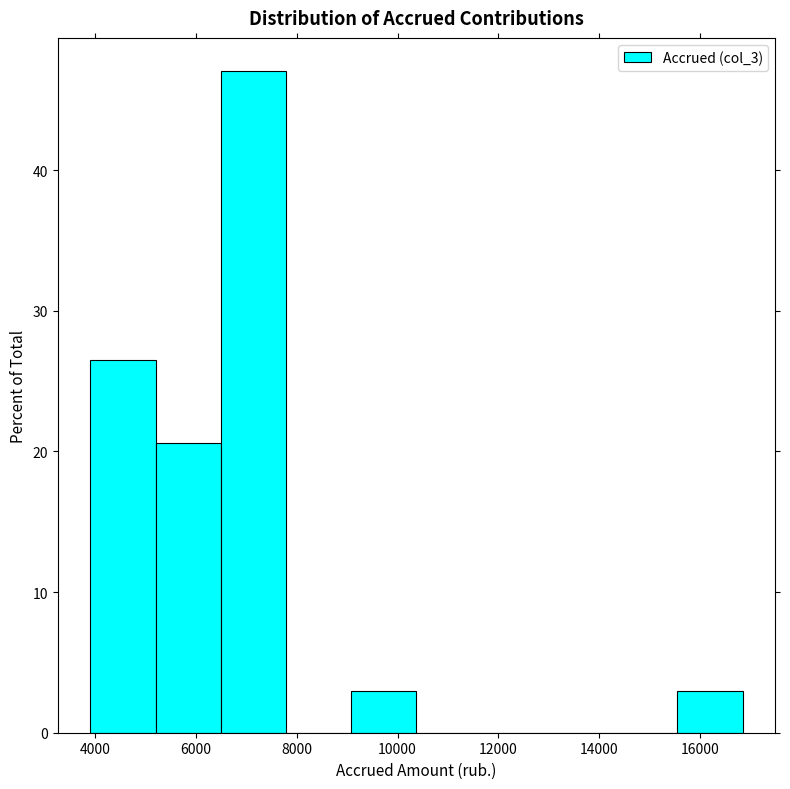

What is the height of the bar covering 9000 to 10400 on the x-axis? Neither the bar edges nor the heights are printed on the chart, so give them approximately, as read against the axes.

3